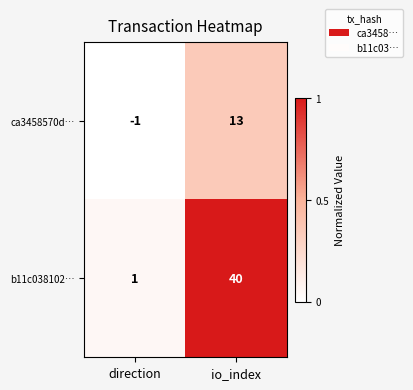

Which series has the largest total across all categories?

b11c038102…